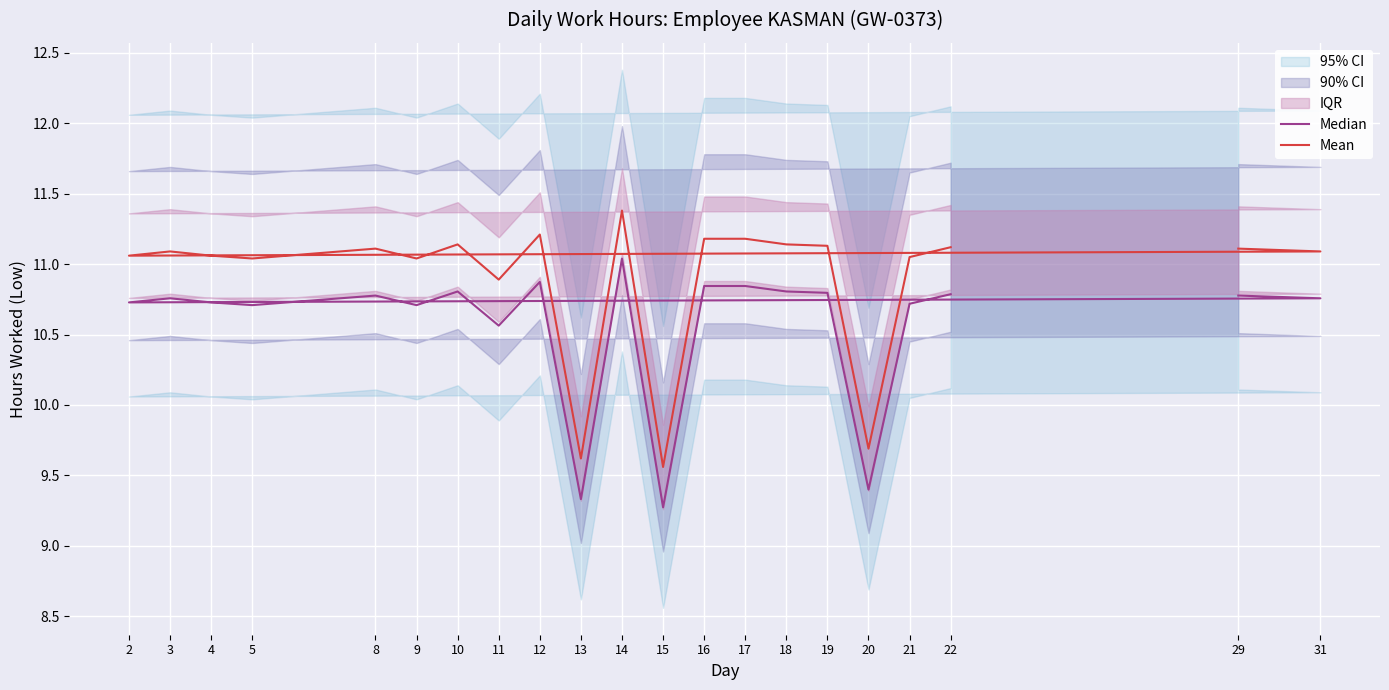

True or false: Mean and Median intersect in this chart.

False